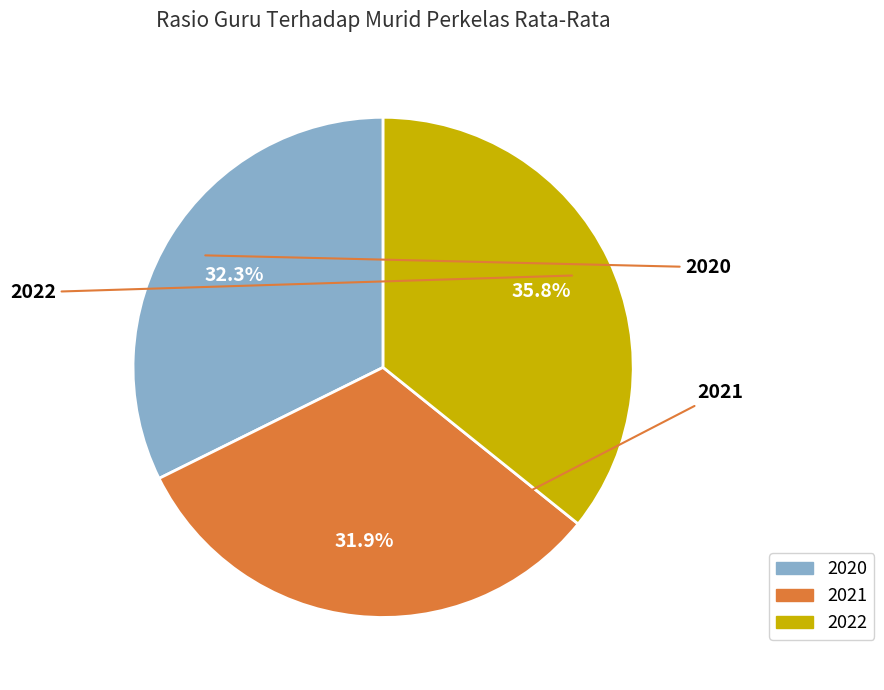

Combined, do 2021 and 2020 account for over 50%?

Yes